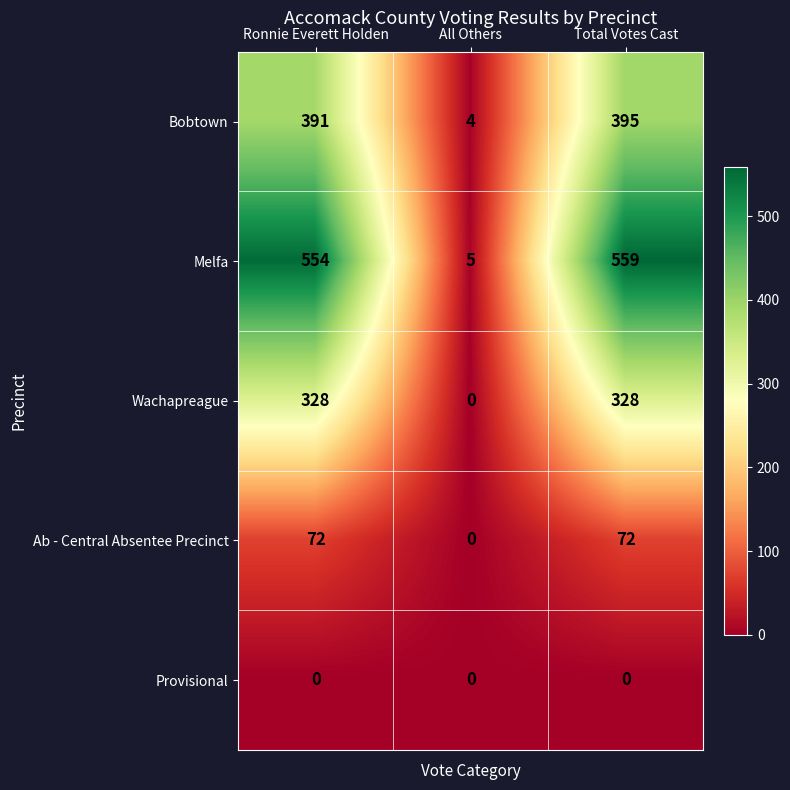

List the series in order of their peak value, highest first.

Melfa, Bobtown, Wachapreague, Ab - Central Absentee Precinct, Provisional